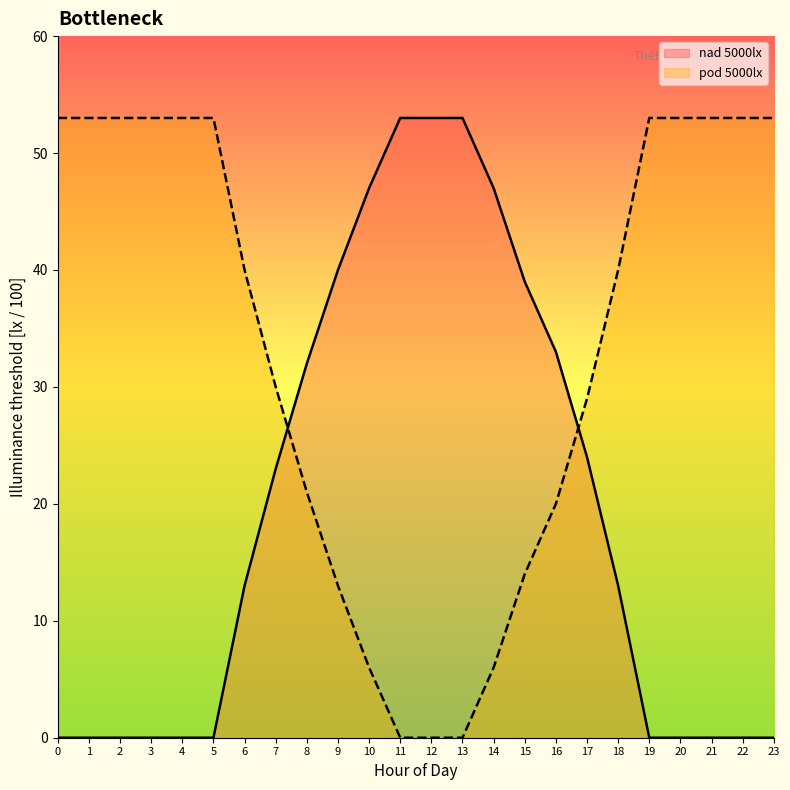

At 21, list the series in order from smallest to largest.

nad 5000lx, pod 5000lx